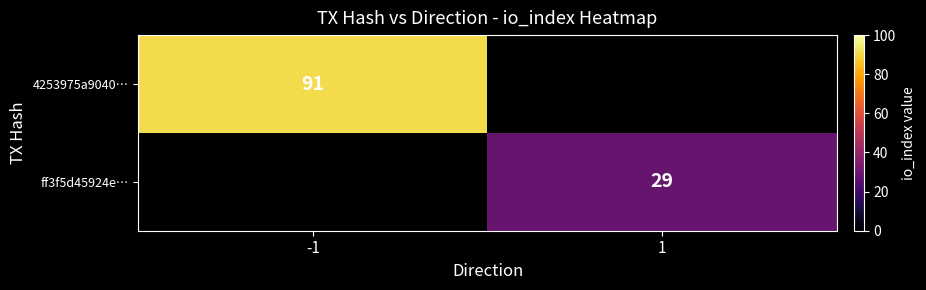

How many data points does each series have?

2